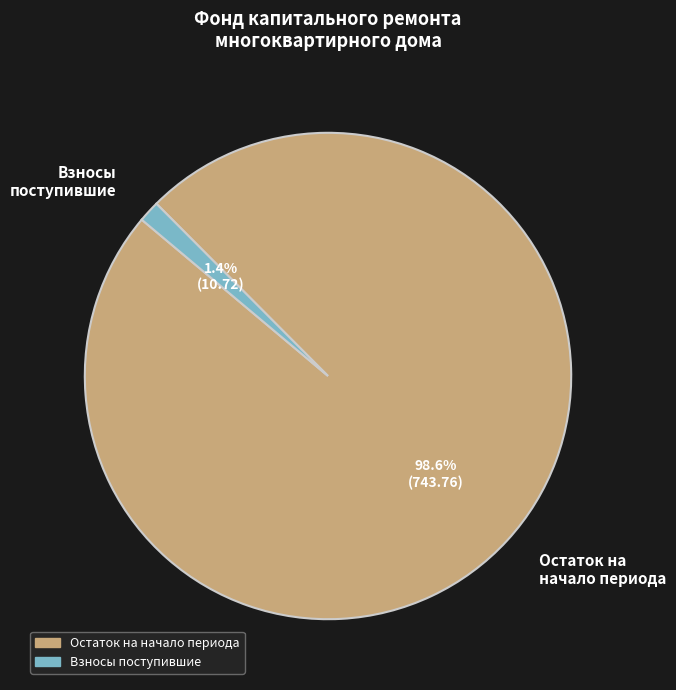

The сверх минимального размера взноса slice represents 10% of the pie. True or false?

False